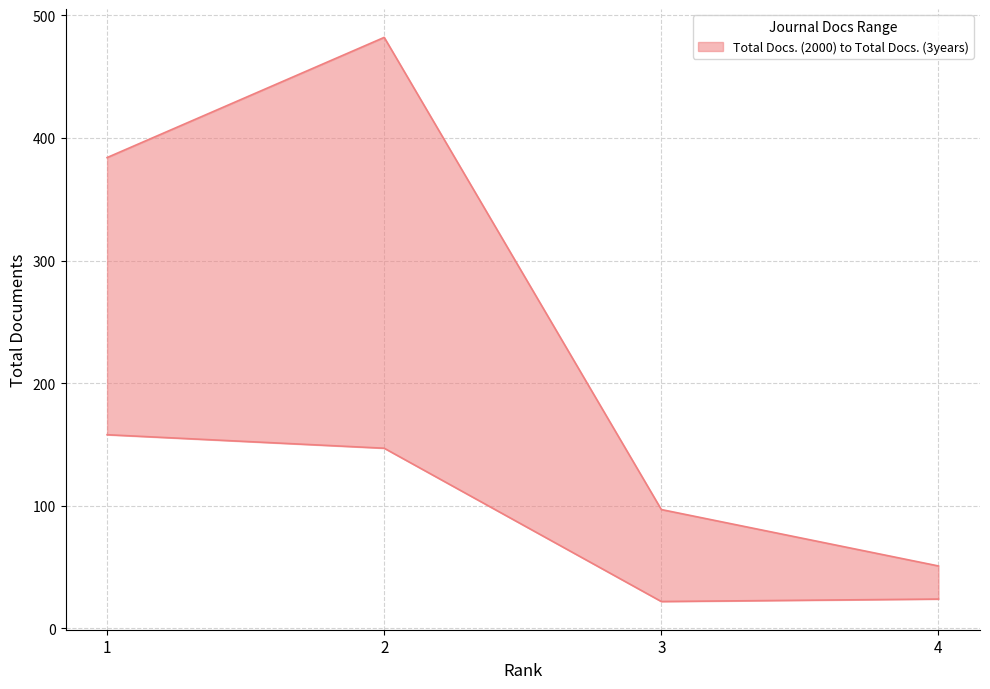

The value of Total Docs. (2000) at 3 is 22. True or false?

True